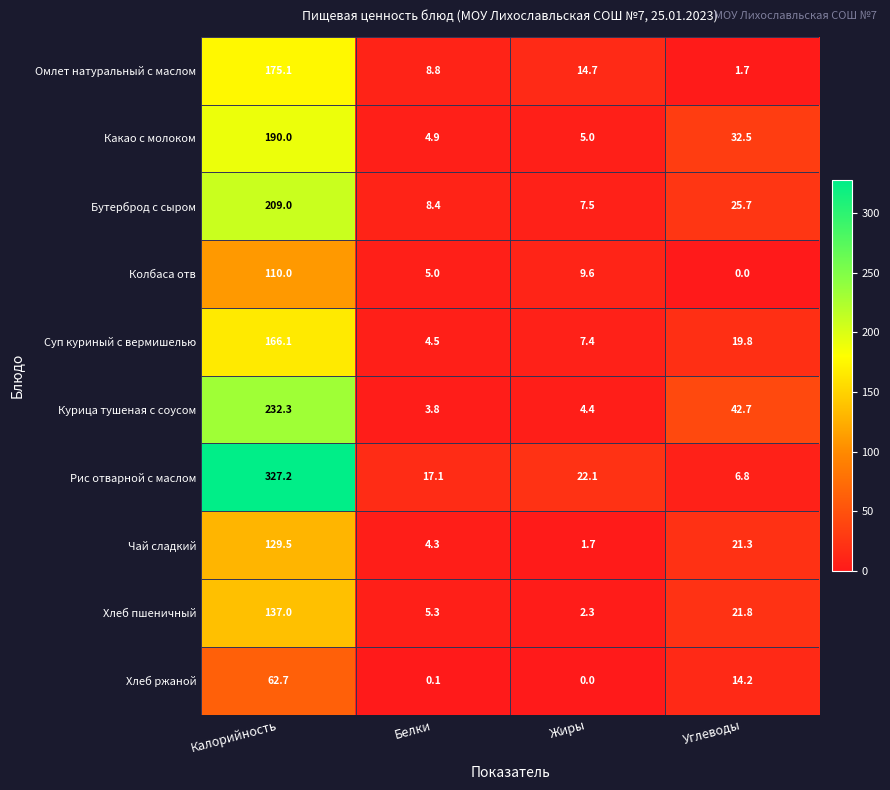

What is the spread (max minus min) of values at Калорийность?

264.5